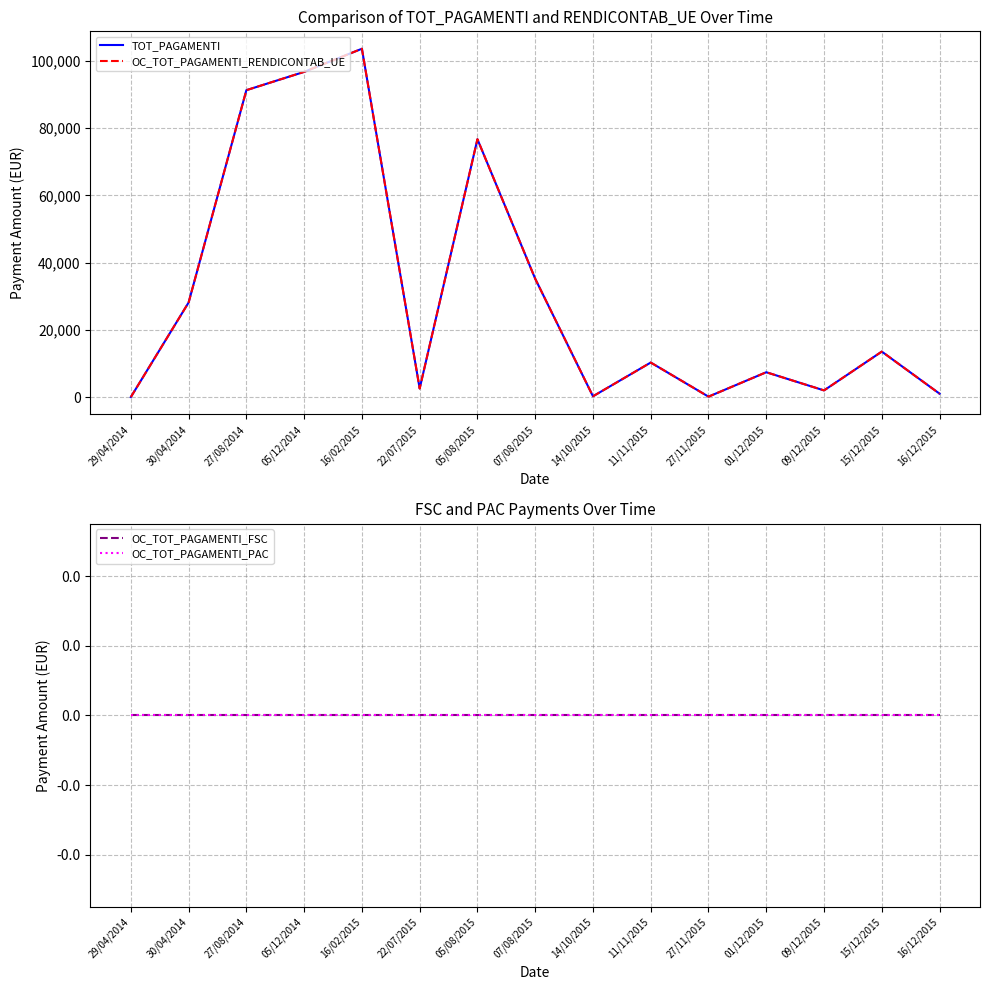

Where is the first local minimum for TOT_PAGAMENTI?

22/07/2015